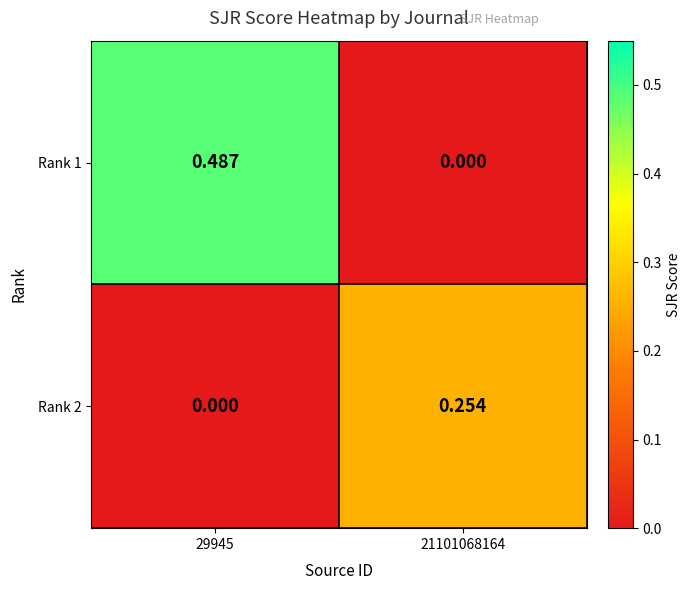

Is the value of Rank 2 at 29945 greater than the value of Rank 1 at 29945?

No